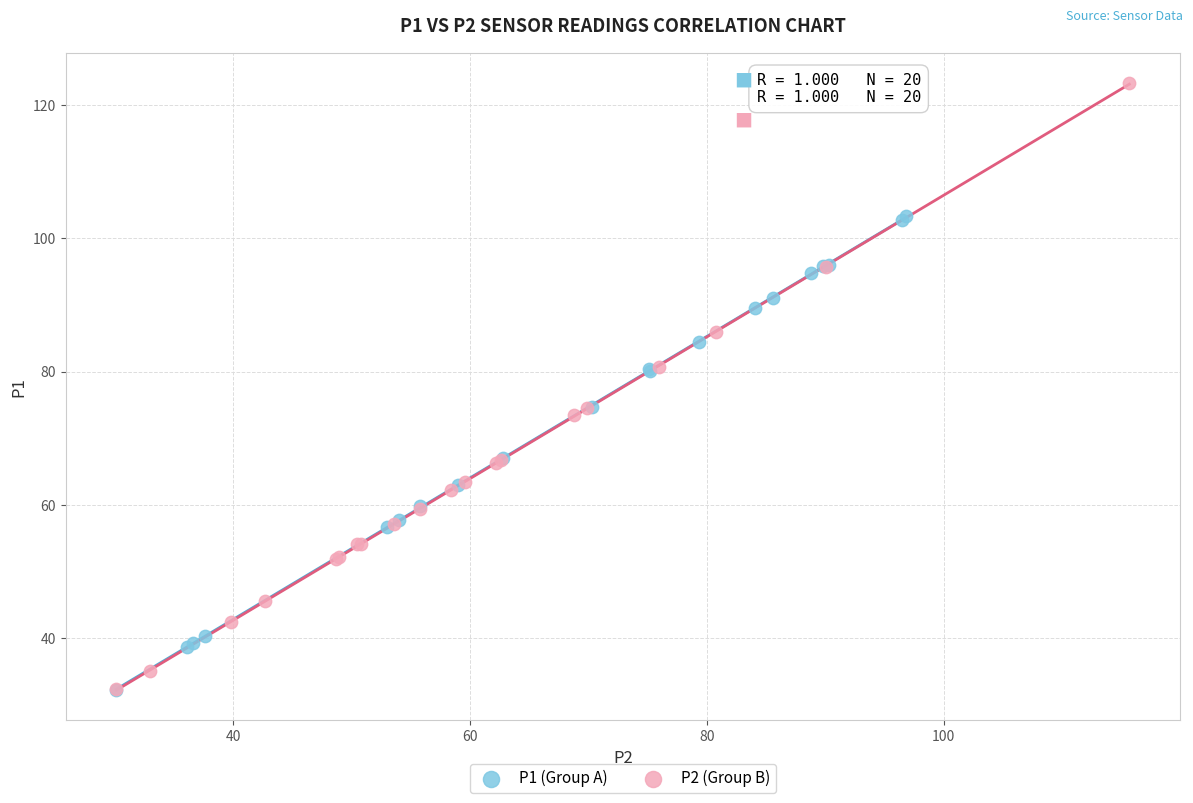

Which series contains the highest Y value?

P2 (Group B)